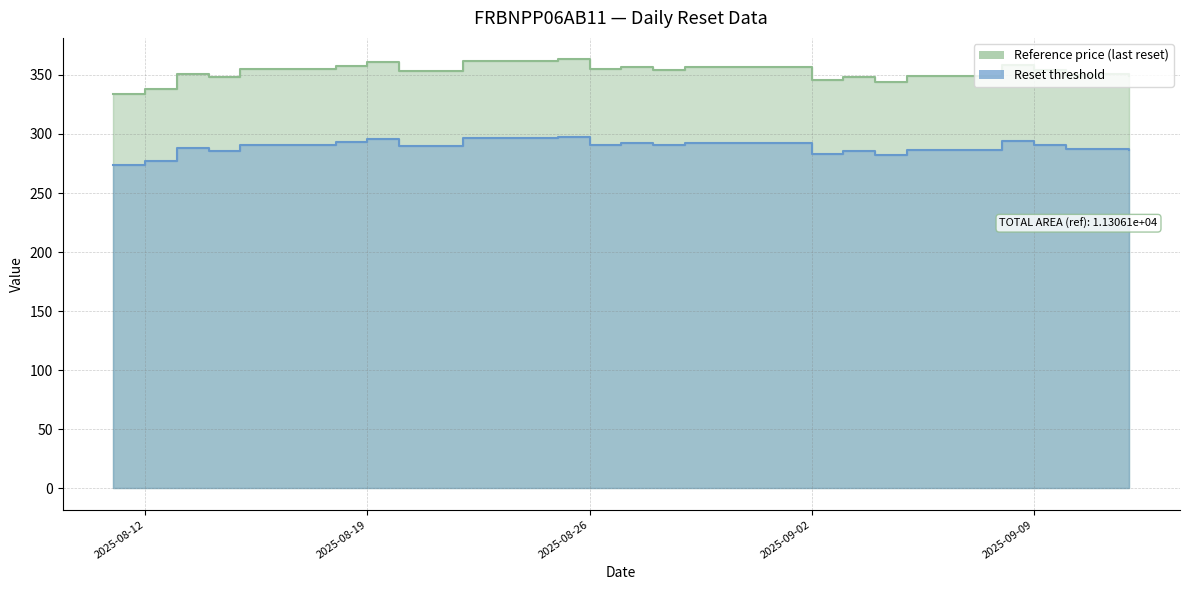

What is the sum of all Reset threshold values?

6928.3